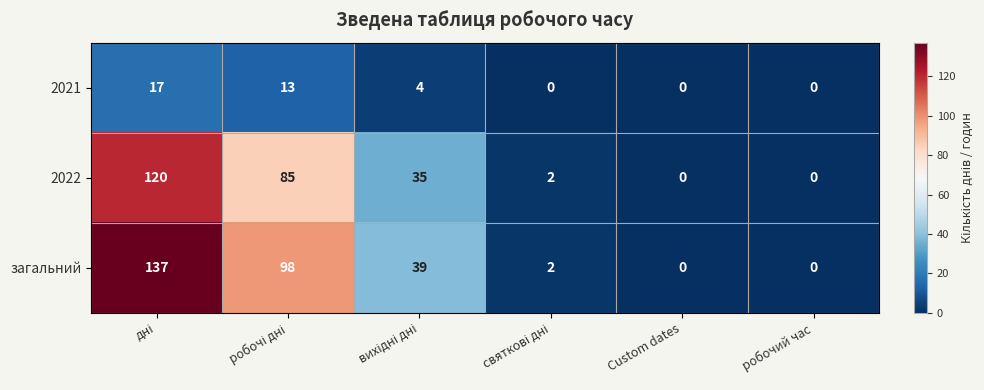

What is the sum of all 2022 values?

242